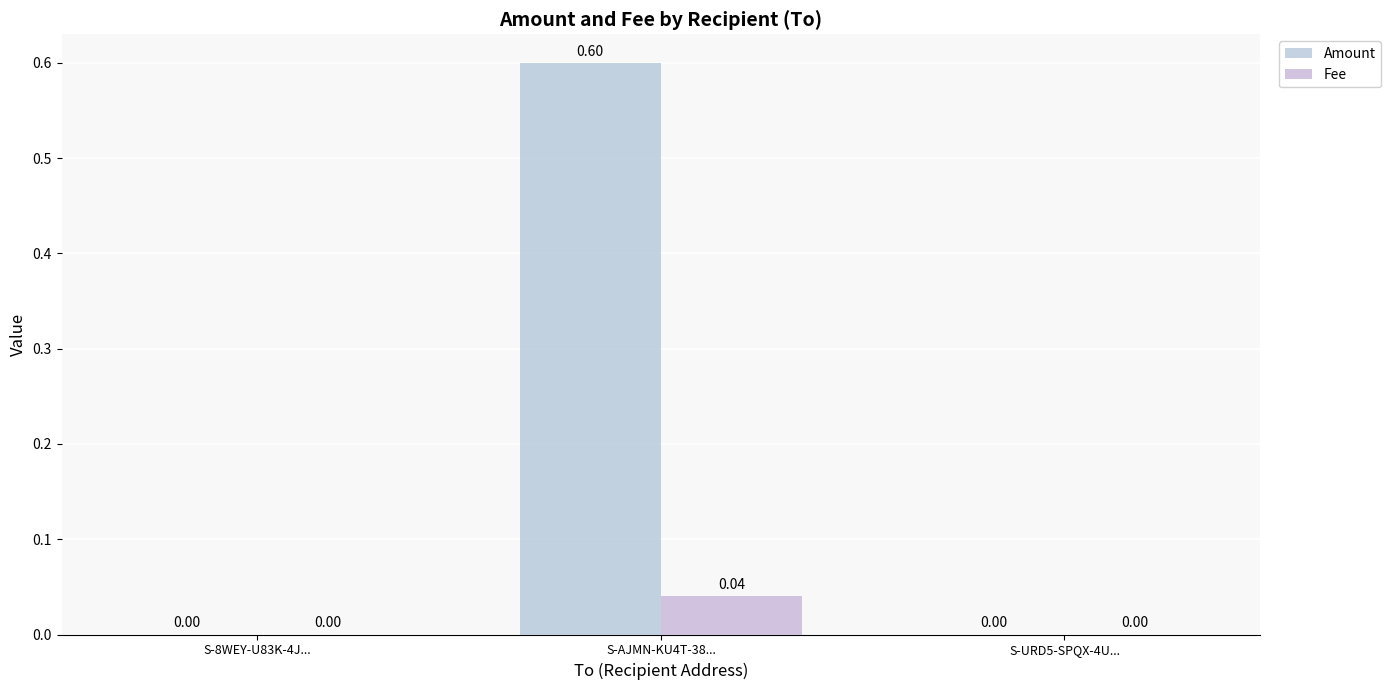

Reading left to right, list all the values displayed in this chart.

Amount: S-8WEY-U83K-4J...=0.0	S-AJMN-KU4T-38...=0.6	S-URD5-SPQX-4U...=0.0
Fee: S-8WEY-U83K-4J...=0.0	S-AJMN-KU4T-38...=0.0	S-URD5-SPQX-4U...=0.0